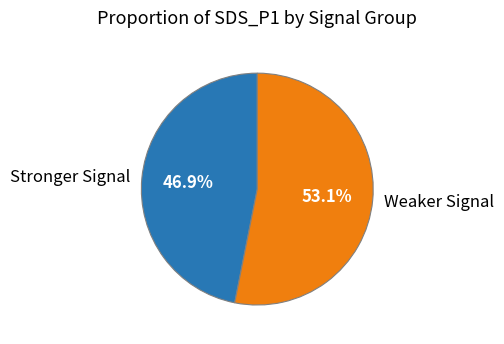

Is there a majority slice in this chart?

Yes